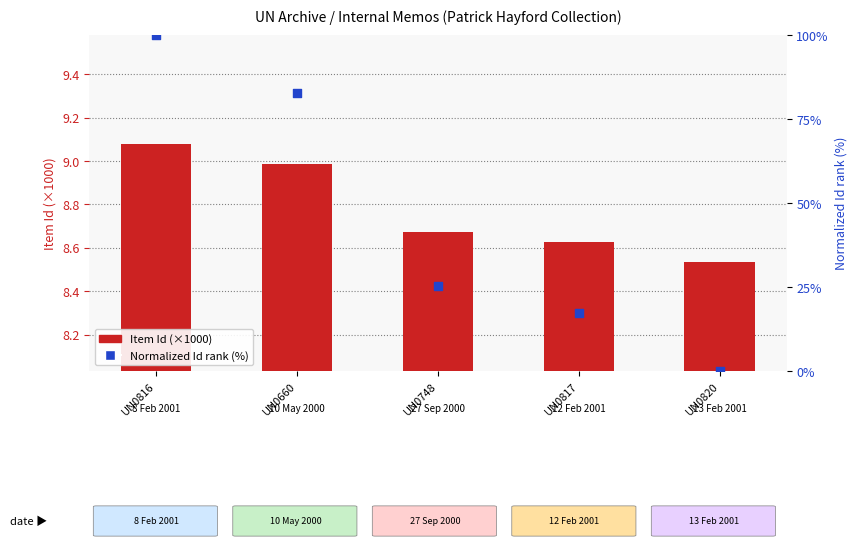

Which series has the widest spread of Y values?

Normalized Id rank (%)